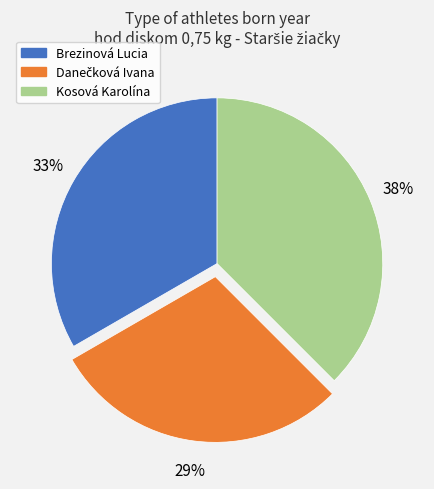

What is the largest slice in the pie chart?

Kosová Karolína